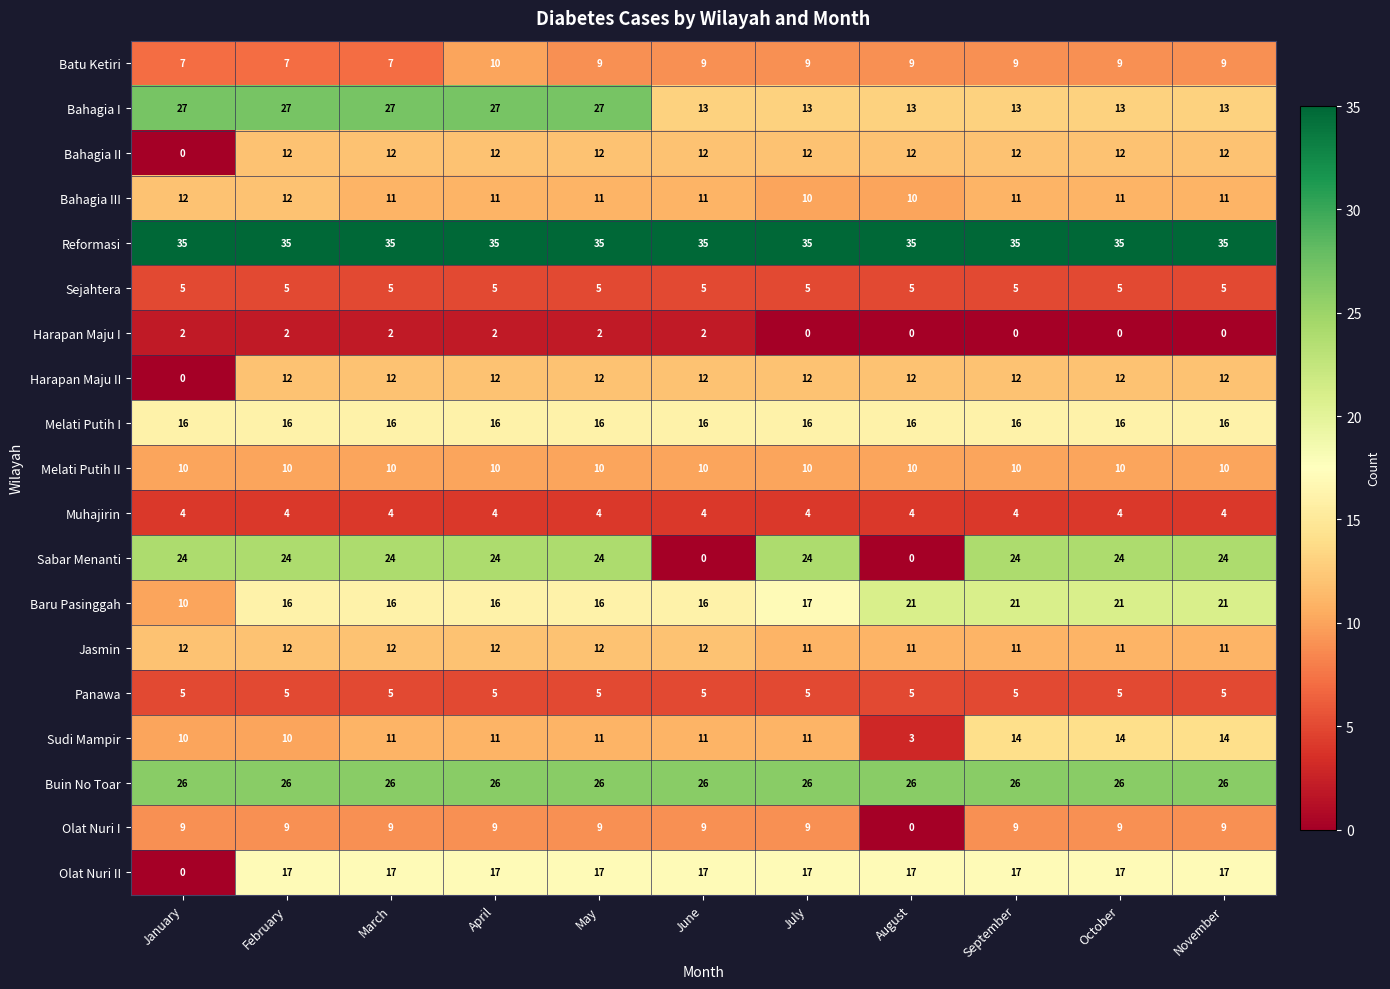

At which category is the sum across all series the highest?

April